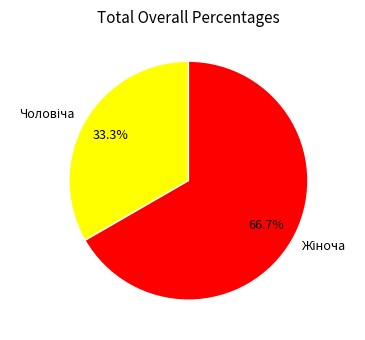

Does any single category account for the majority?

Yes